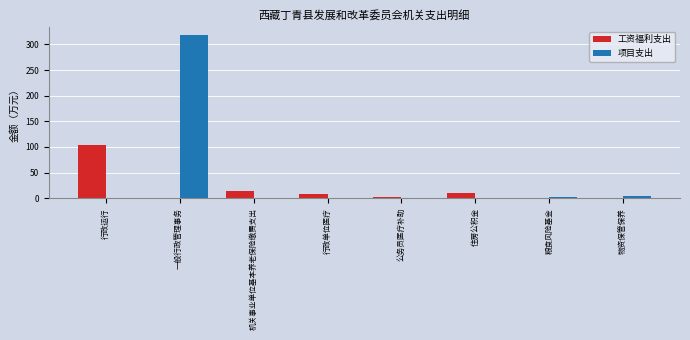

What is the sum of the 工资福利支出 values at 行政运行 and 粮食风险基金?

104.8